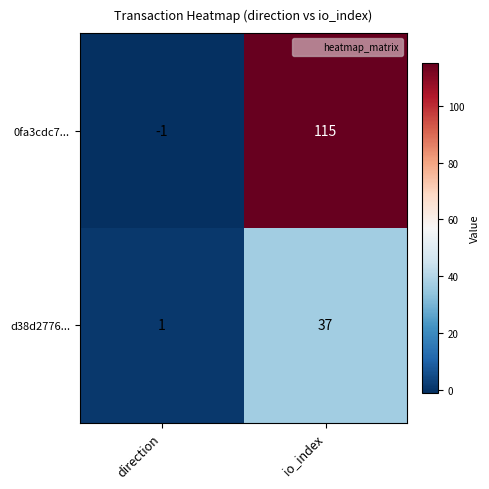

How many data points in d38d2776... are less than 37?

1